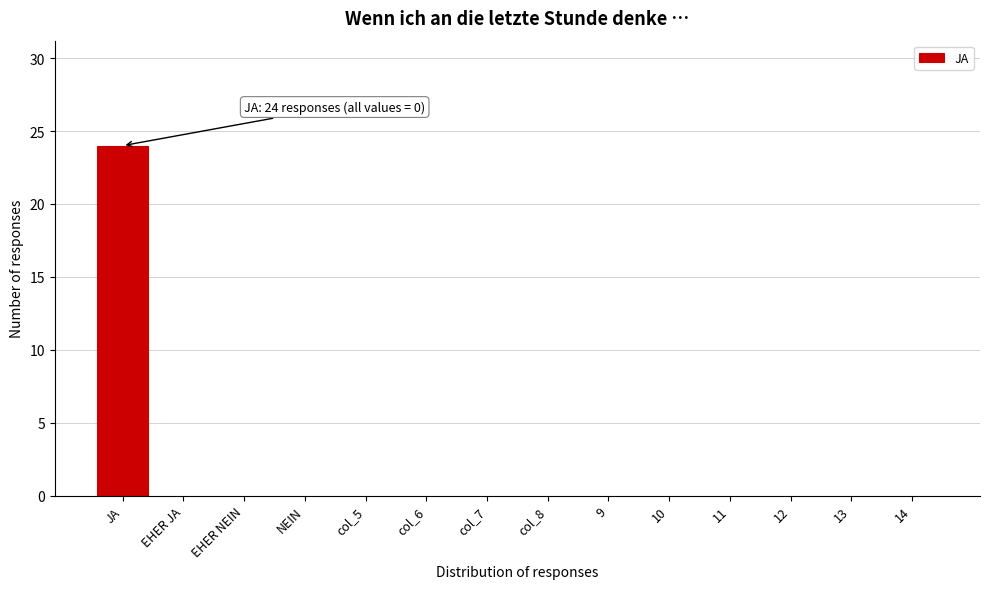

Reading left to right, list all the values displayed in this chart.

JA=24	EHER JA=0	EHER NEIN=0	NEIN=0	col_5=0	col_6=0	col_7=0	col_8=0	9=0	10=0	11=0	12=0	13=0	14=0